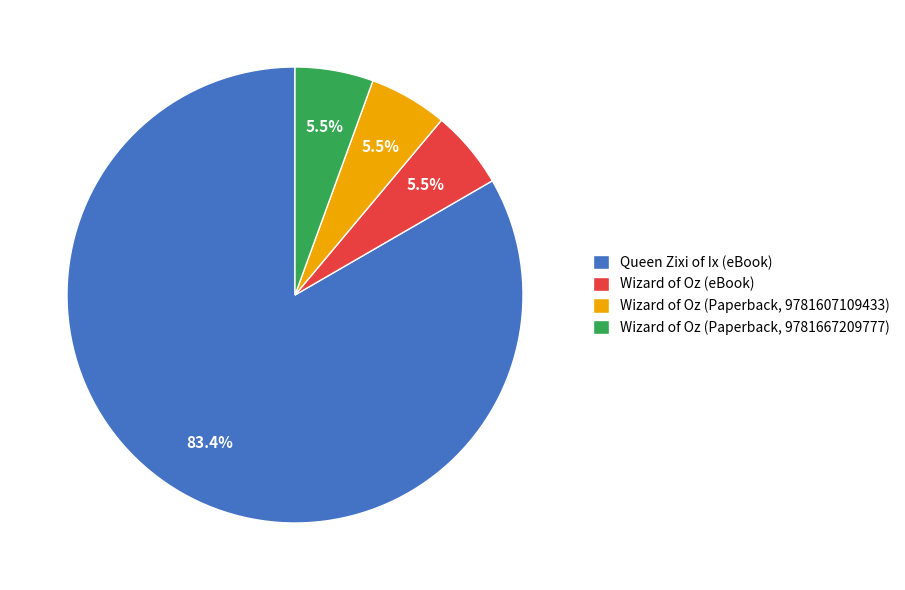

Combined, do Wizard of Oz (Paperback, 9781607109433) and Wizard of Oz (eBook) account for over 50%?

No